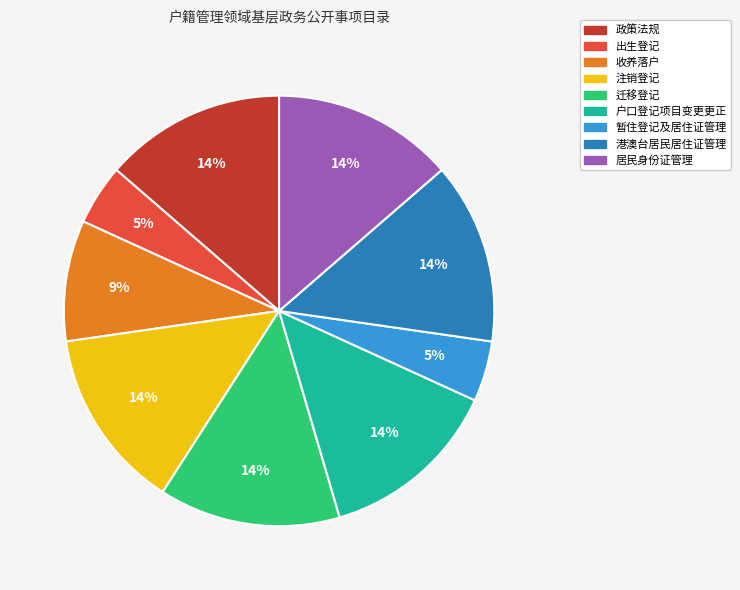

Do 迁移登记 and 出生登记 together represent more than half of the pie?

No